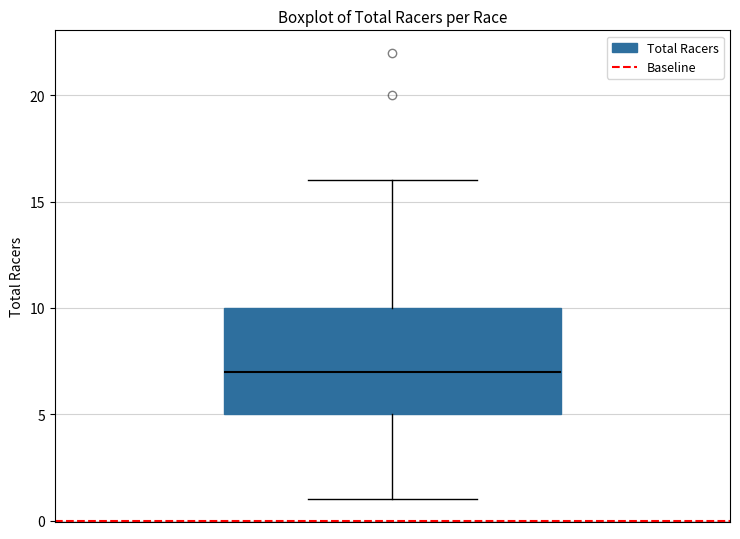

Where does the median line of the box sit on the y-axis? The values are not printed on the chart, so give them approximately, as read against the axis.

7